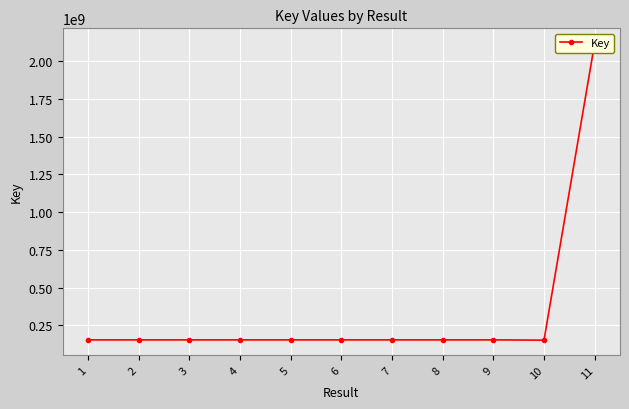

Is it true that the value at 7 is 153630986?

True